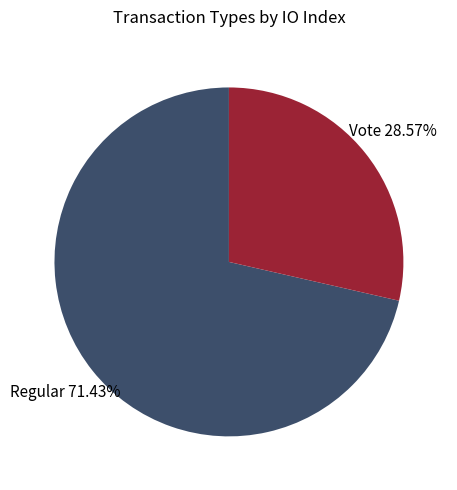

What portion of the pie excludes Vote?

71.4%